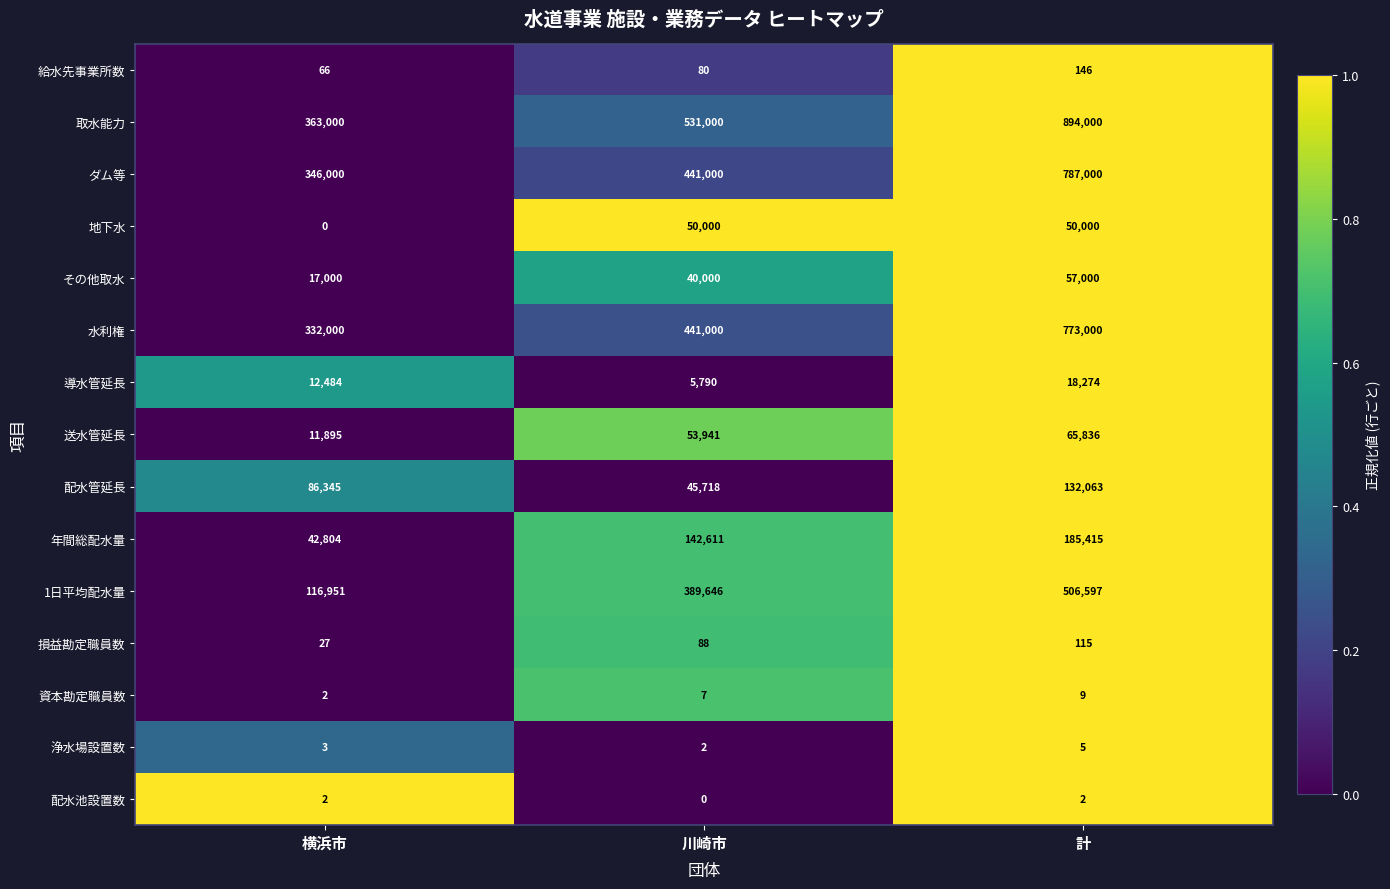

At how many categories does at least one series exceed 0?

3